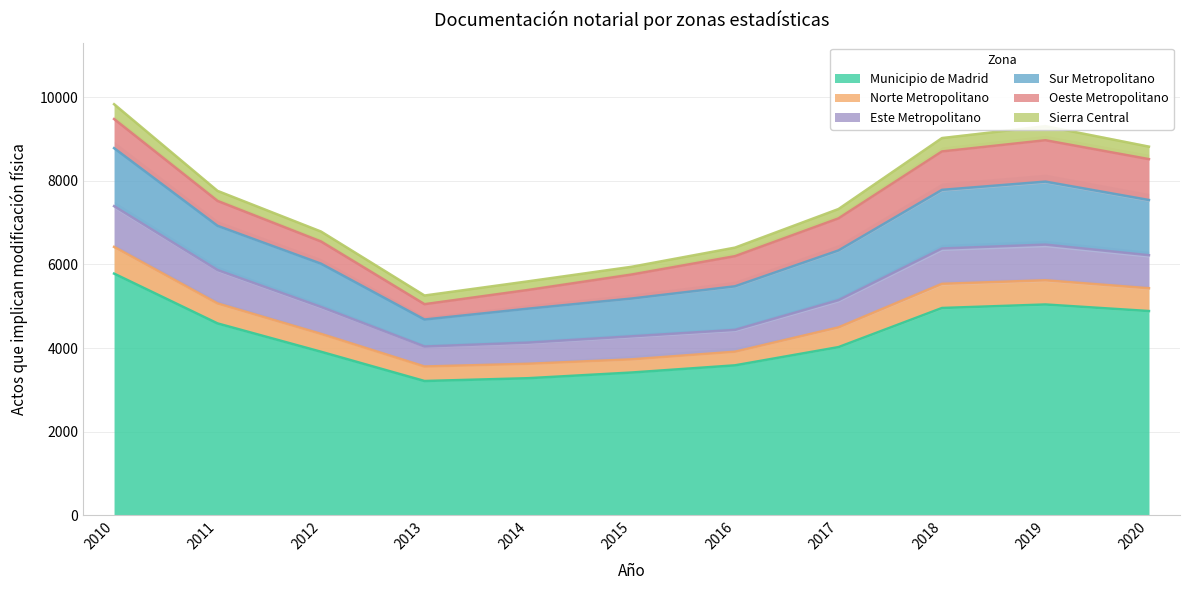

How many lines are shown in the chart?

6